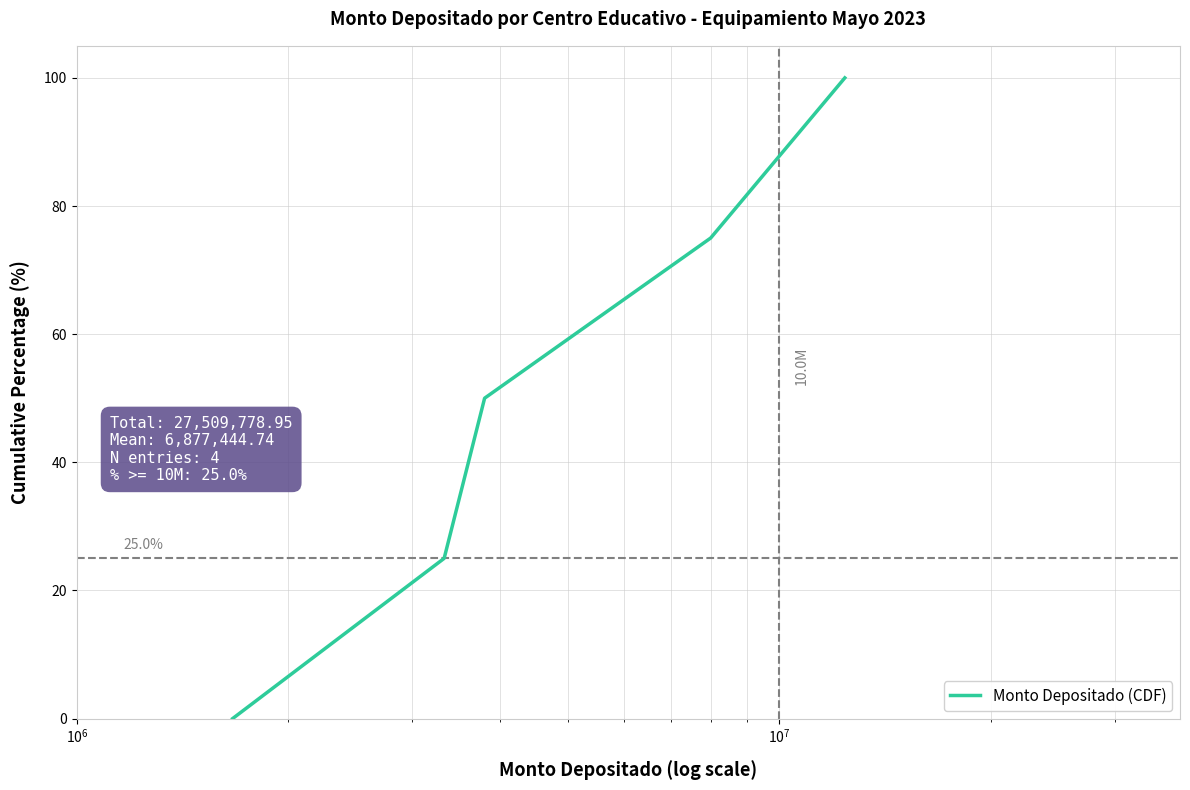

What is the difference between the maximum and minimum values?

100